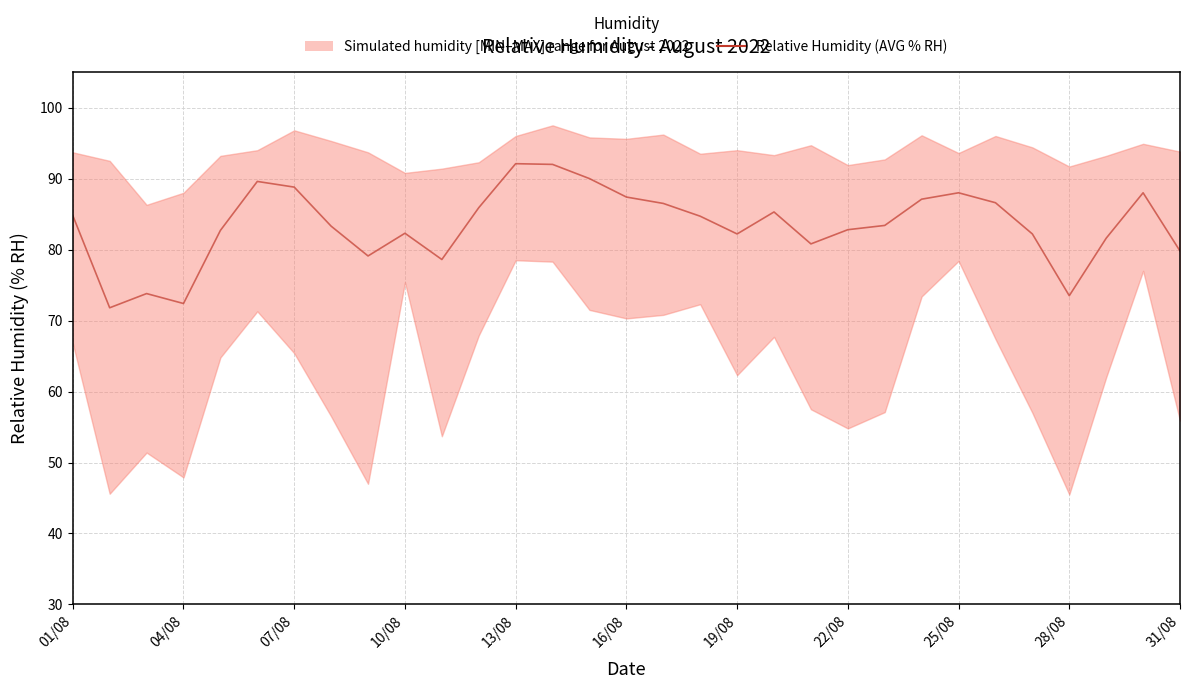

True or false: the data has more than 1 interior local peaks.

True